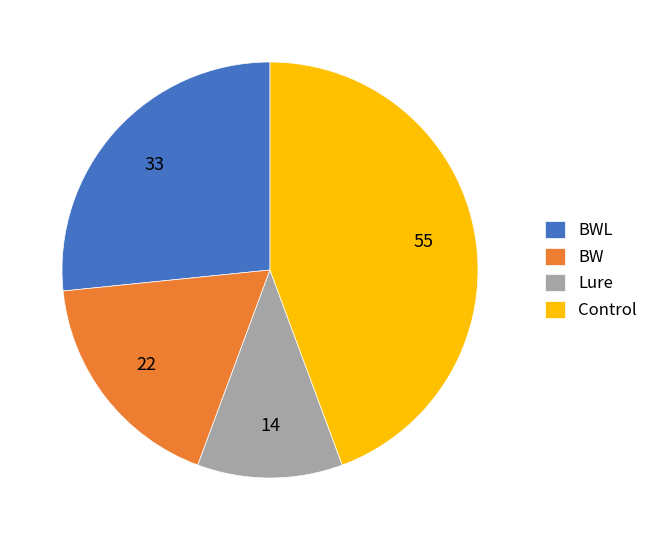

Is there any slice that represents more than half of the pie?

No